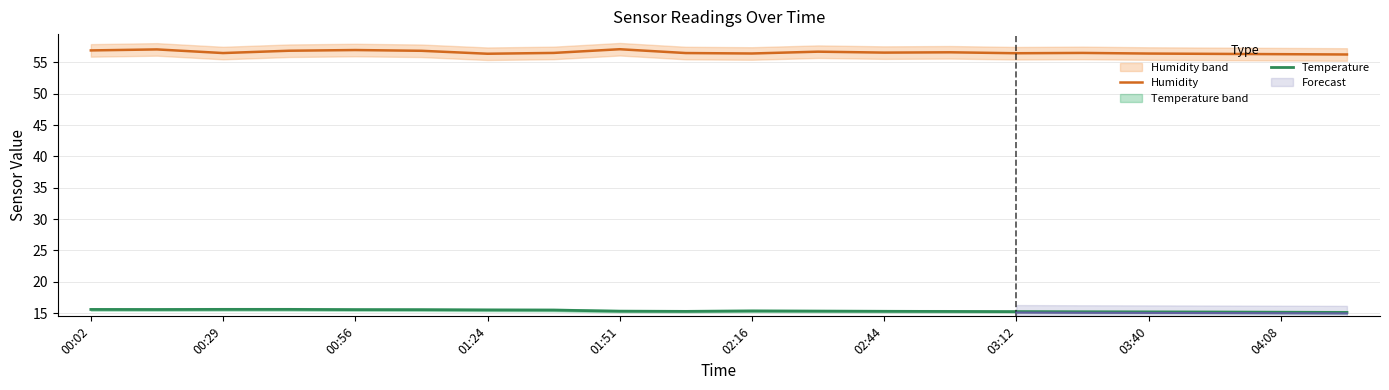

What is the value of the Temperature point at the 2nd from the left?

15.6